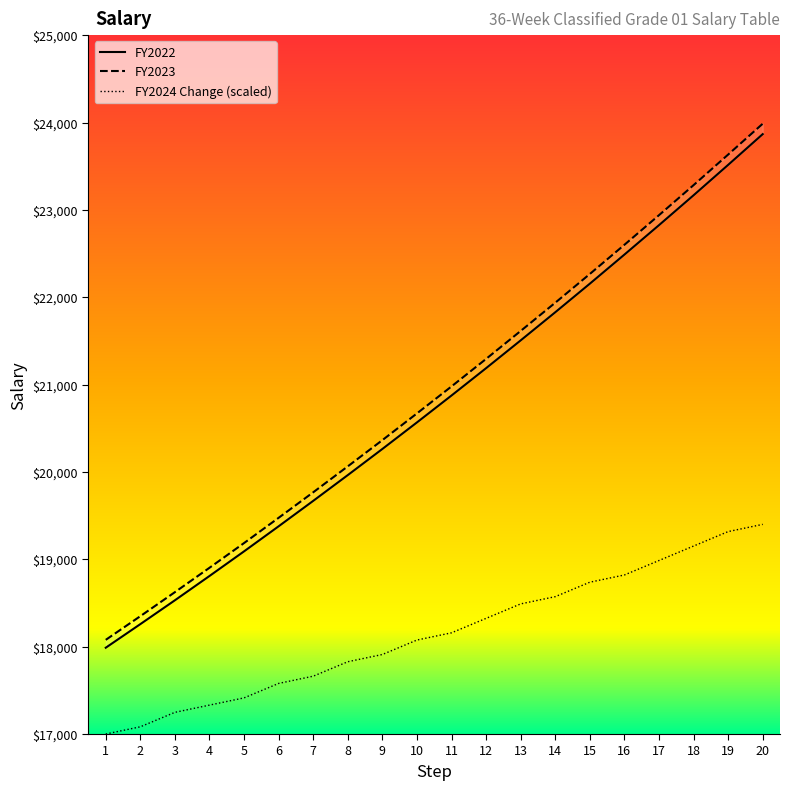

Reading right to left, list all the values displayed in this chart.

FY2022: 20=23867.0	19=23515.0	18=23167.0	17=22825.0	16=22488.0	15=22155.0	14=21828.0	13=21506.0	12=21188.0	11=20875.0	10=20567.0	9=20263.0	8=19964.0	7=19669.0	6=19378.0	5=19091.0	4=18809.0	3=18531.0	2=18258.0	1=17988.0
FY2023: 20=23986.0	19=23633.0	18=23283.0	17=22939.0	16=22600.0	15=22266.0	14=21937.0	13=21614.0	12=21294.0	11=20979.0	10=20670.0	9=20364.0	8=20064.0	7=19767.0	6=19475.0	5=19186.0	4=18903.0	3=18624.0	2=18349.0	1=18078.0
FY2024 Change: 20=19400.0	19=19317.2	18=19151.7	17=18986.2	16=18820.7	15=18737.9	14=18572.4	13=18489.7	12=18324.1	11=18158.6	10=18075.9	9=17910.3	8=17827.6	7=17662.1	6=17579.3	5=17413.8	4=17331.0	3=17248.3	2=17082.8	1=17000.0